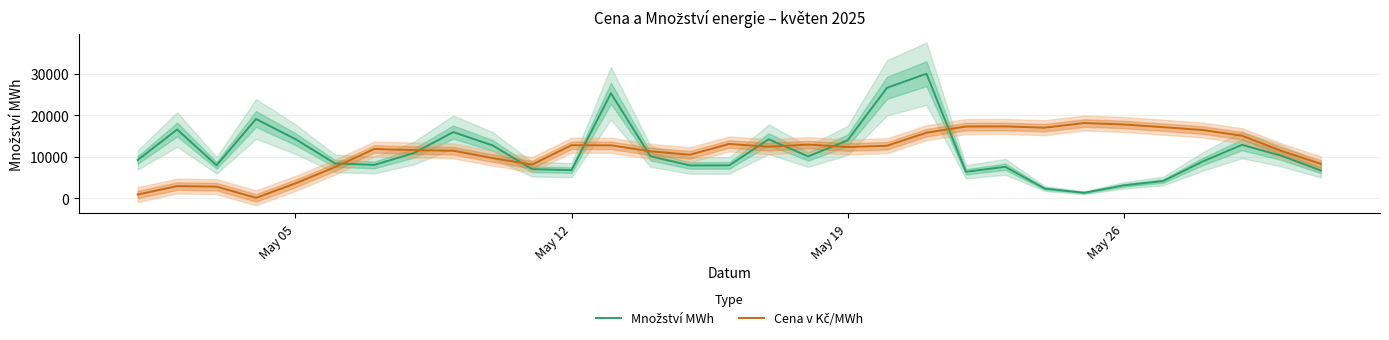

Which series has the largest total across all categories?

Cena v Kč/MWh